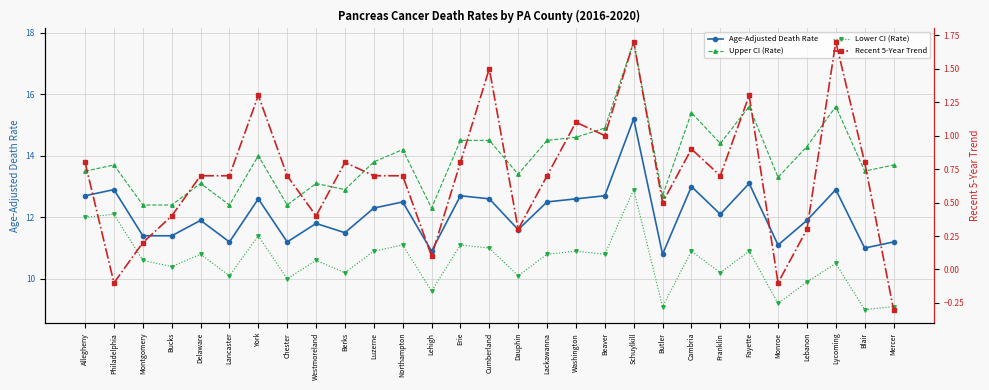

What is the difference between the Recent 5-Year Trend values at Blair and Lancaster?

0.1